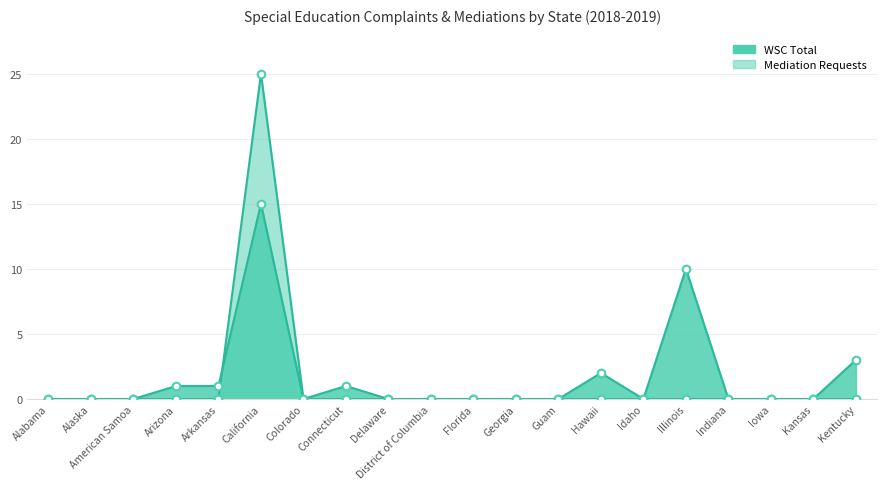

Which series has the largest Y range (max minus min)?

WSC Withdrawn or Dismissed